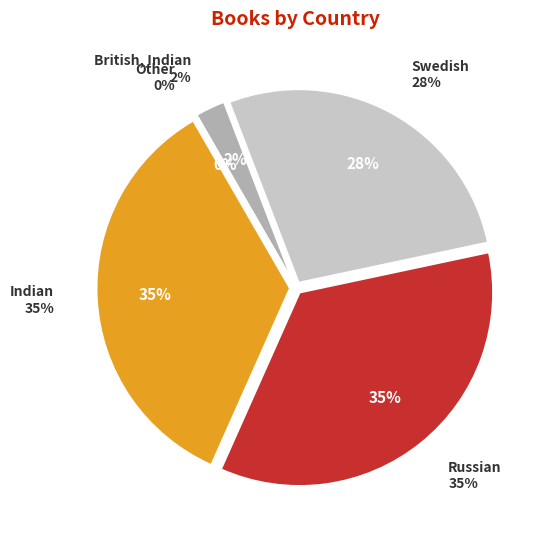

Does any single category account for the majority?

No